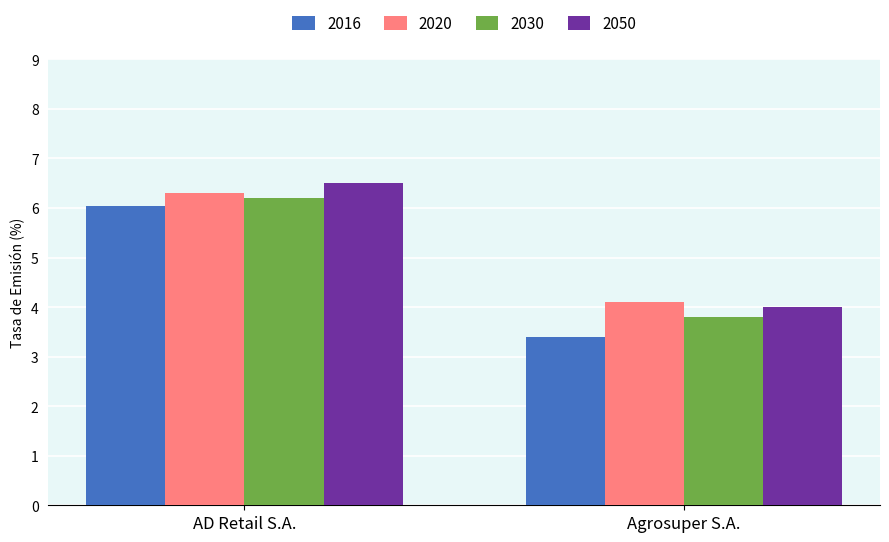

What is the greatest value displayed?

6.5